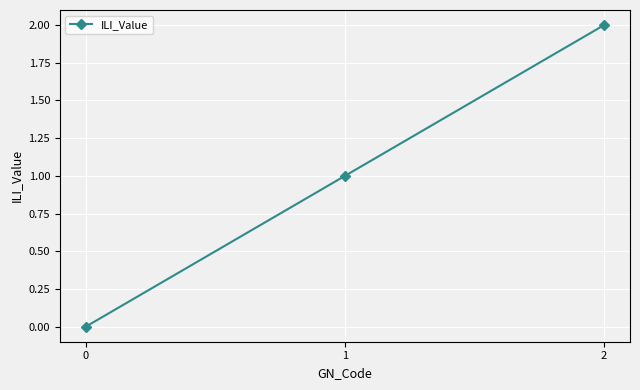

List the labels in order of value, largest first.

2, 1, 0